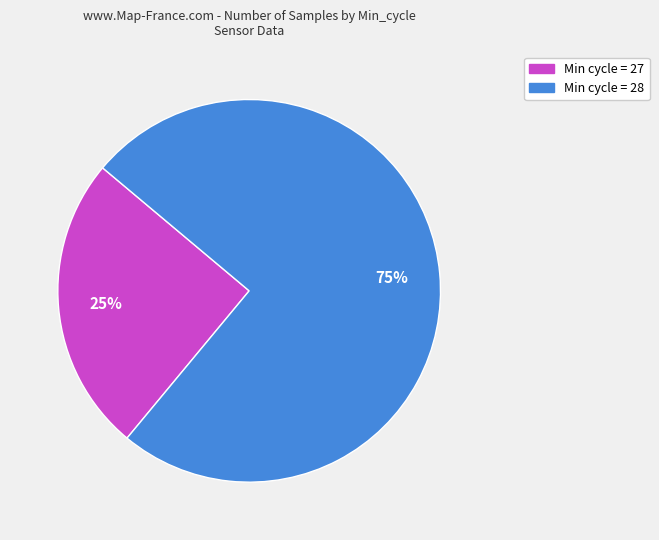

To the nearest percent, what is the average slice percentage?

50%